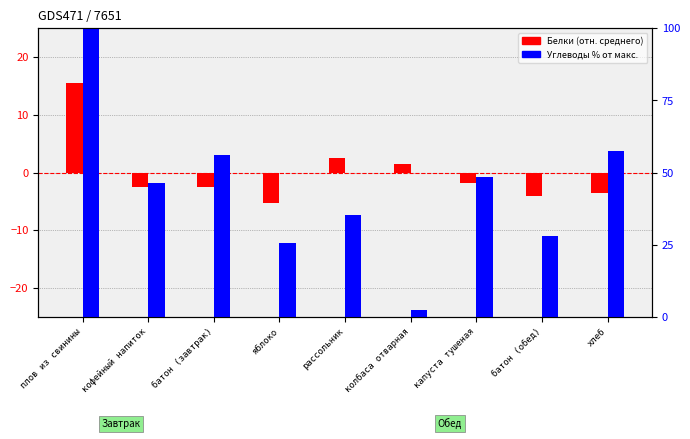

At which label is Белки (отн. среднего) closest to 5?

рассольник